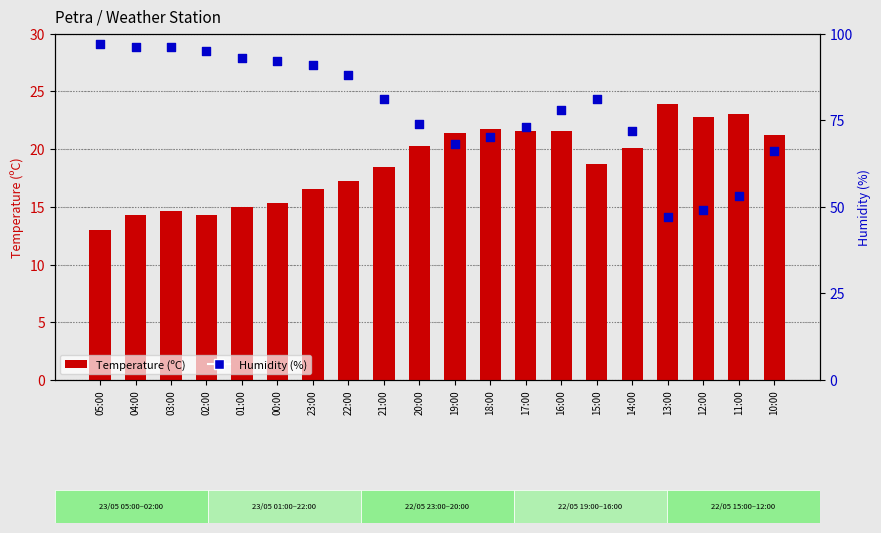

At which category is the sum across all series the highest?

03:00